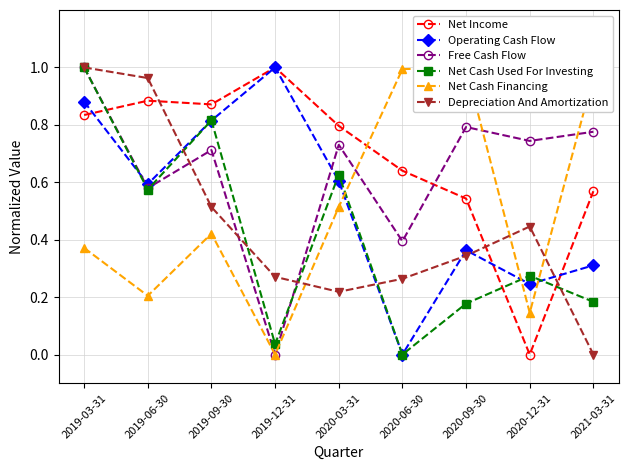

What is the average value of the Depreciation And Amortization series?

0.4